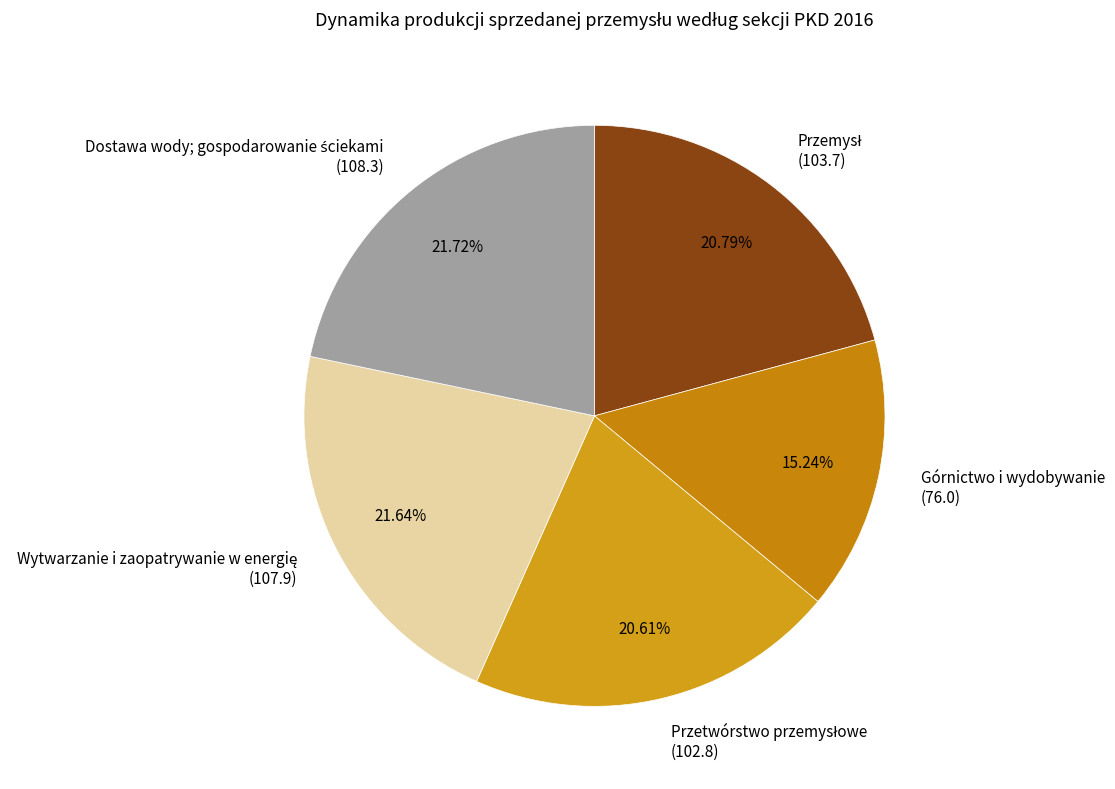

Does any single category account for the majority?

No